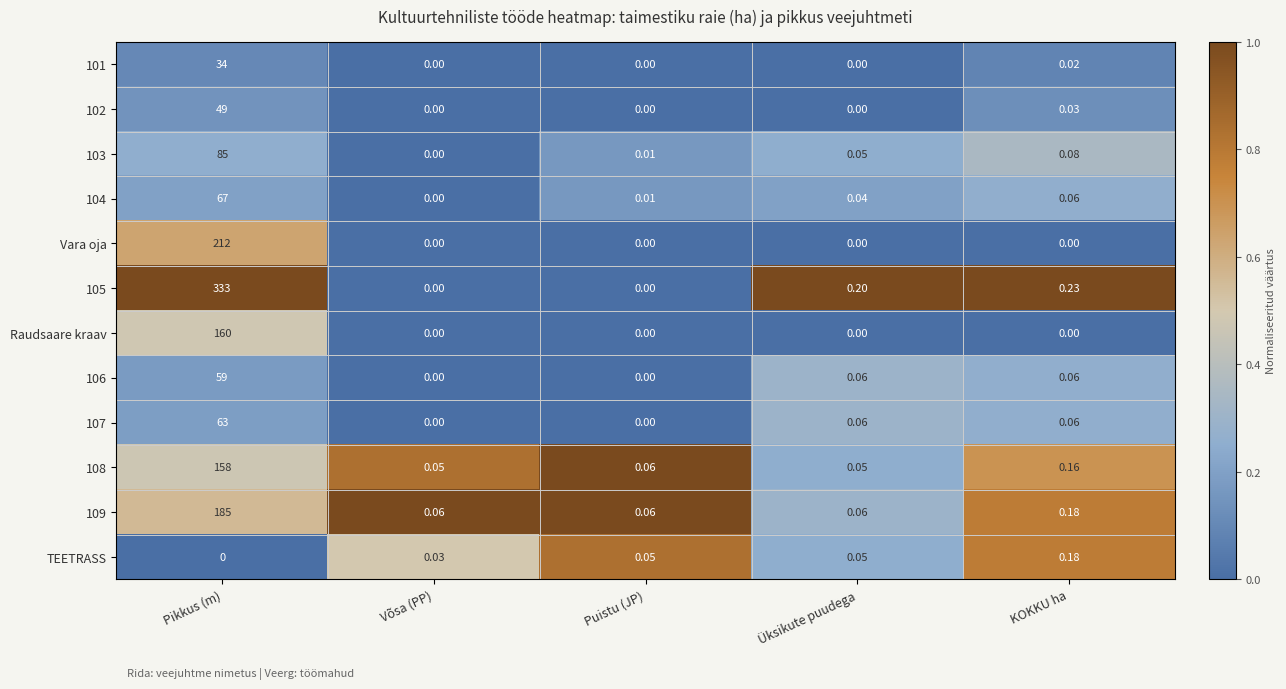

How many data points does each series have?

5